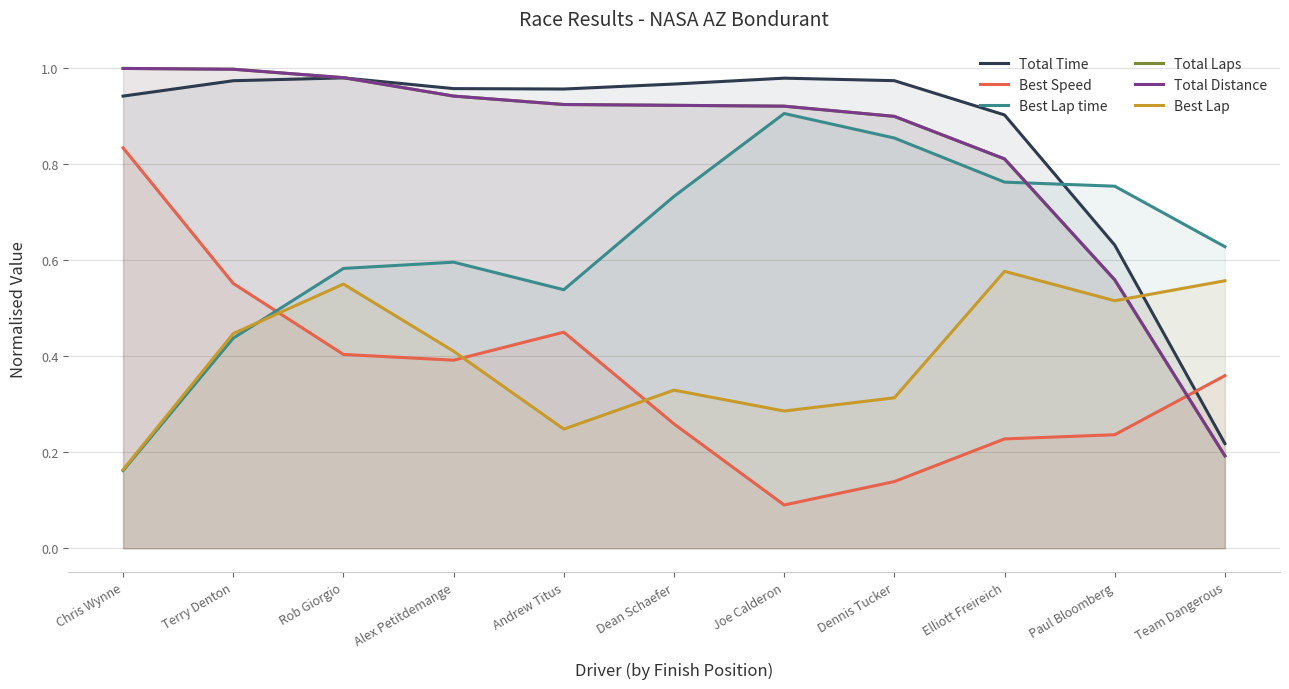

Rank the series by their maximum value, from lowest to highest.

Best Lap, Best Speed, Best Lap time, Total Time, Total Laps, Total Distance